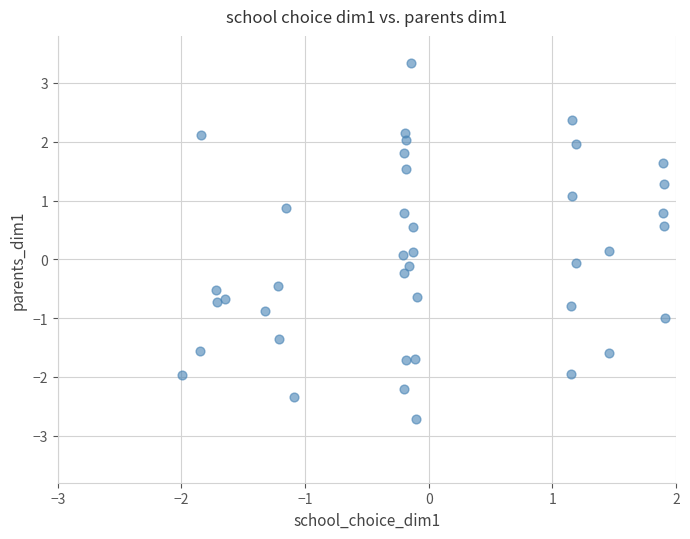

What is the range of X values (max minus min)?

3.9